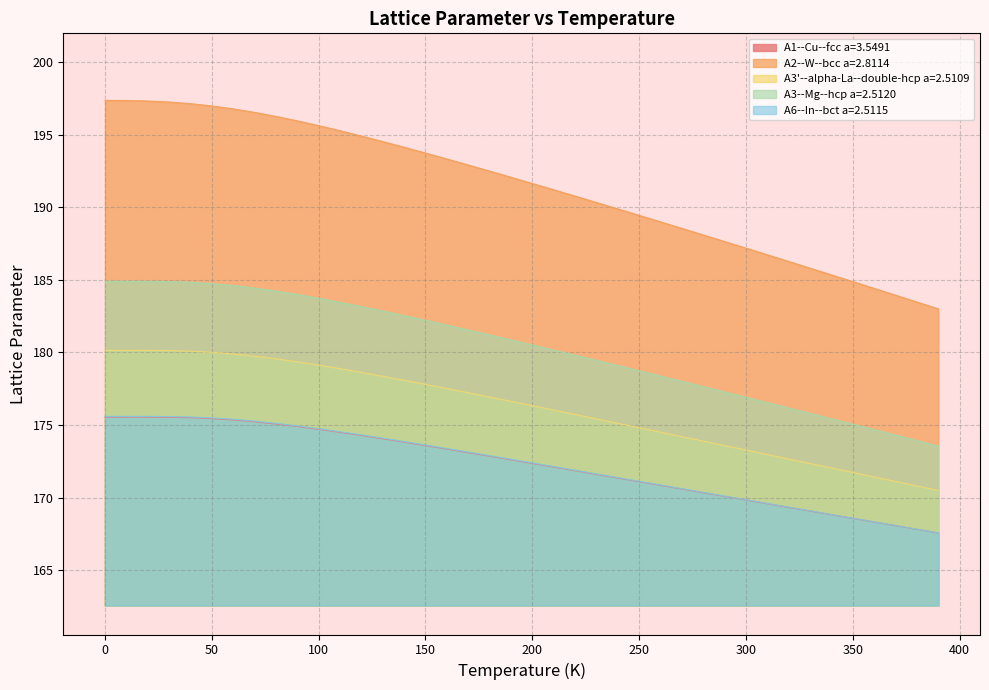

Which series has the largest total across all categories?

A2--W--bcc a=2.8114